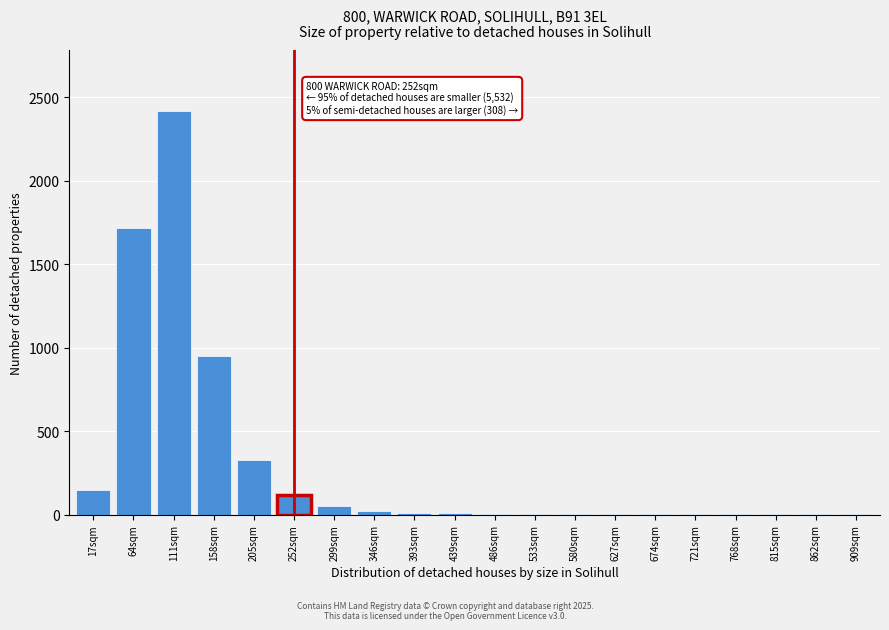

What is the greatest value displayed?

2420